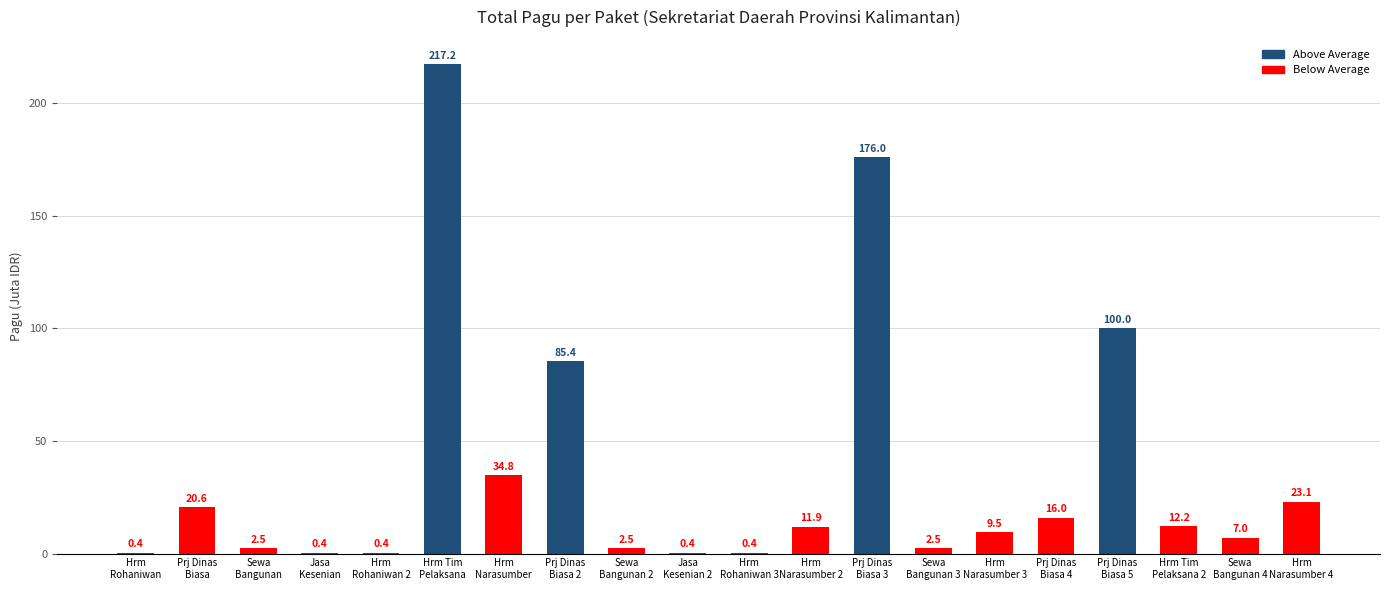

What is the greatest value displayed?

217.2